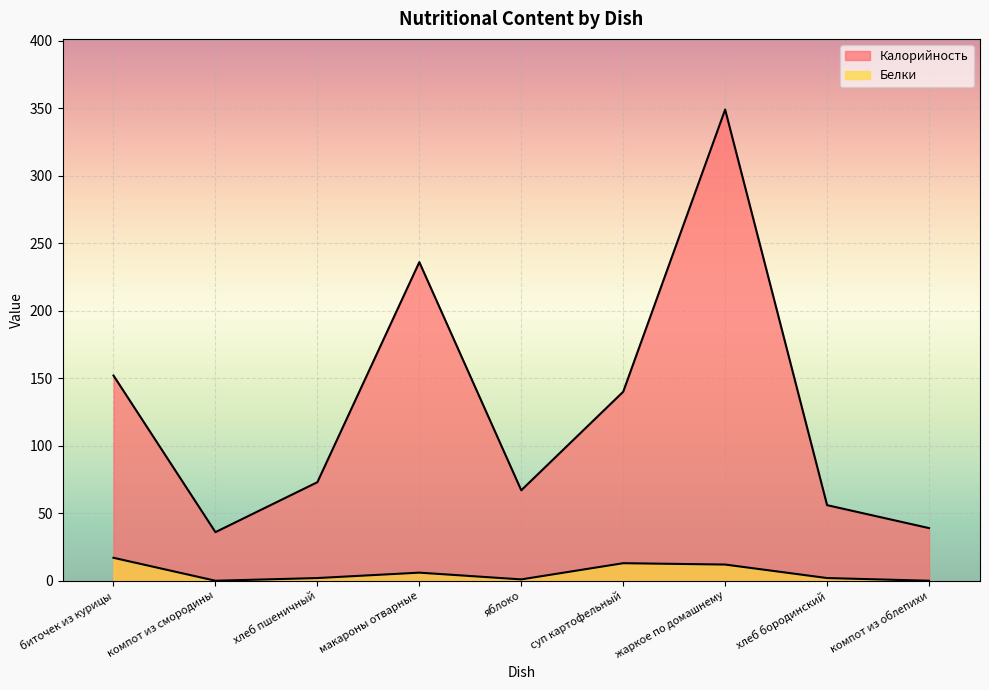

At which category does Калорийность reach its first local valley?

компот из смородины